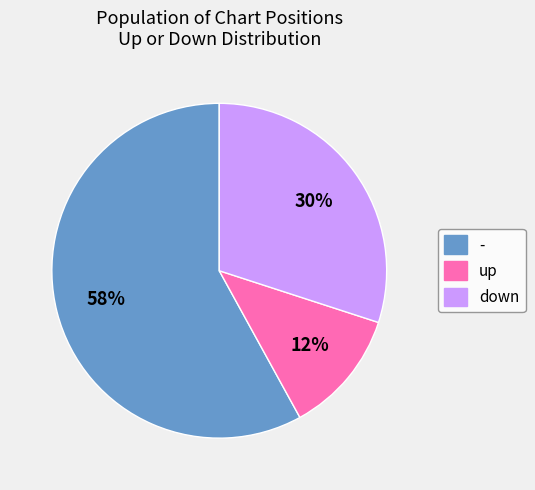

Count the number of slices in the pie.

3